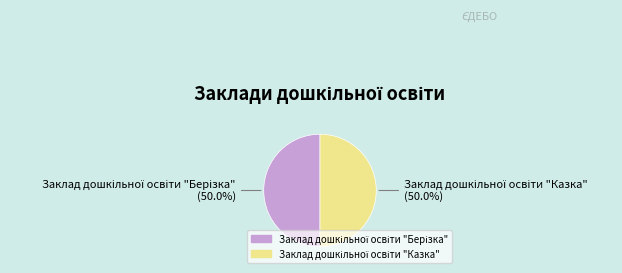

To the nearest percent, what percentage of the pie is Заклад дошкільної освіти "Казка"?

50%